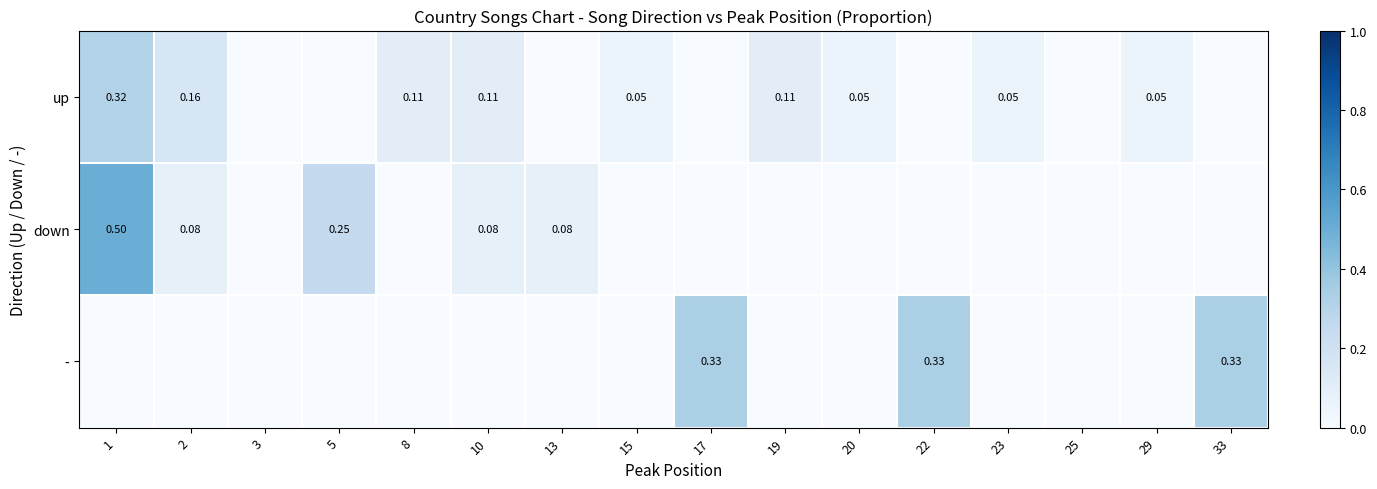

Rank the series by their maximum value, from highest to lowest.

down, -, up